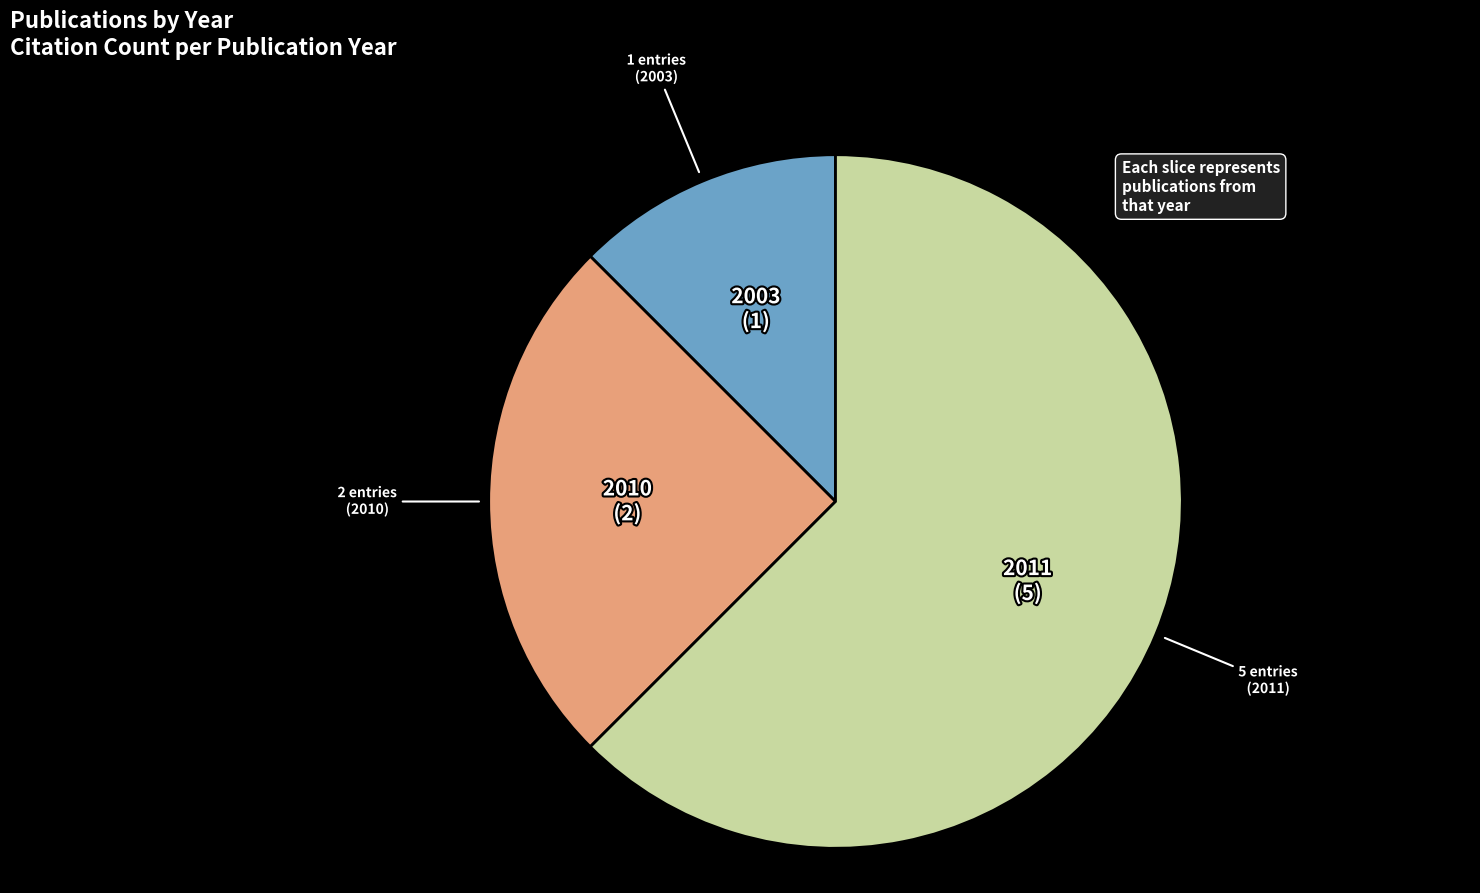

Is there a majority slice in this chart?

Yes